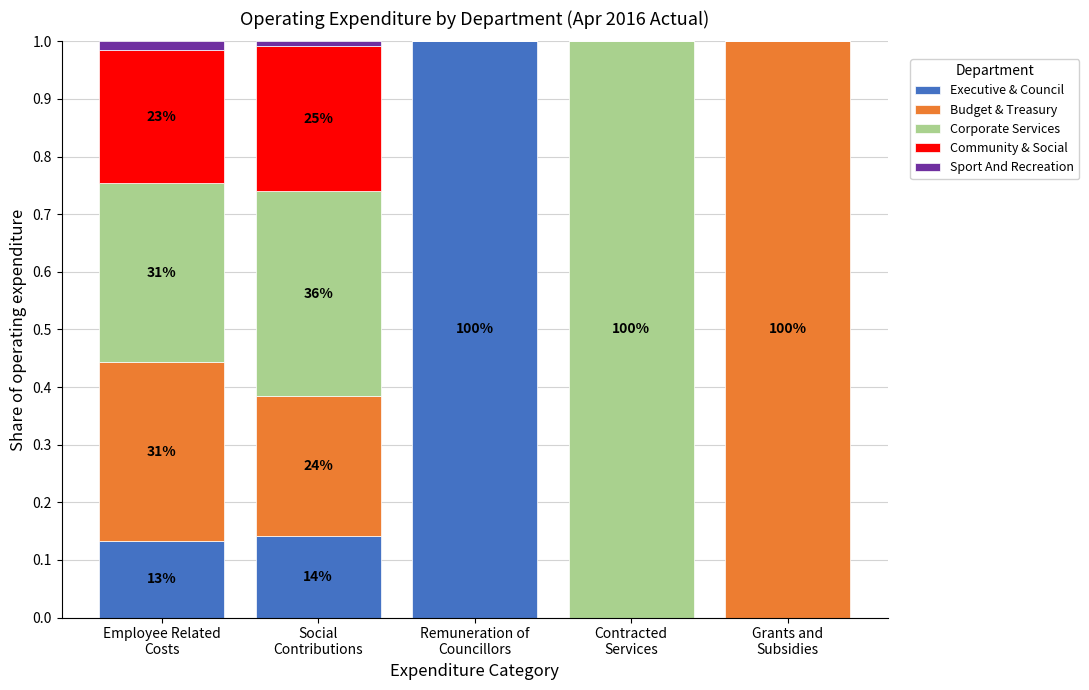

Count the number of categories in the chart.

5